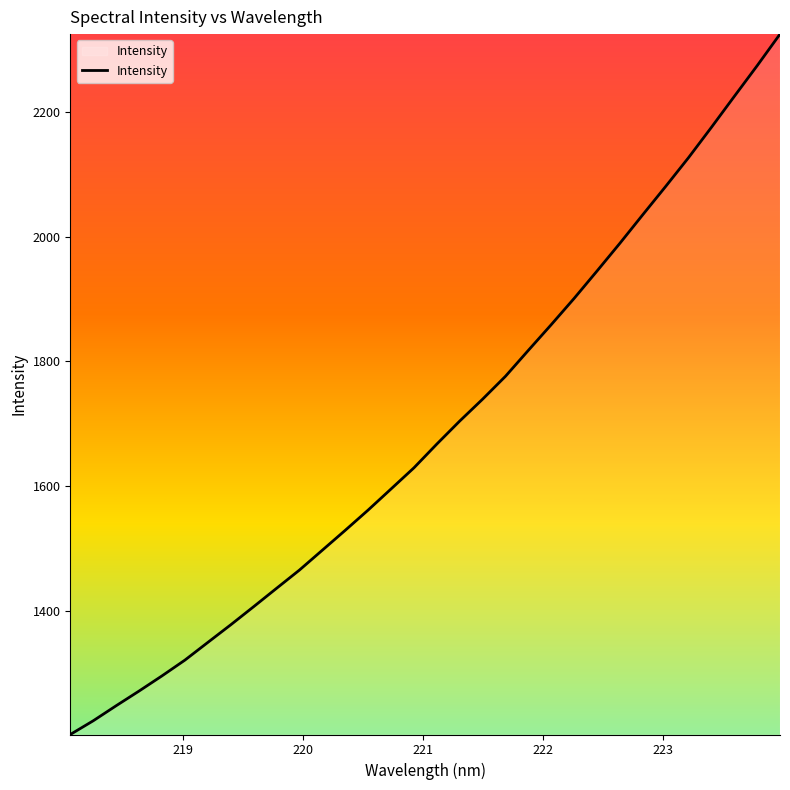

What is the smallest value displayed?

1200.9